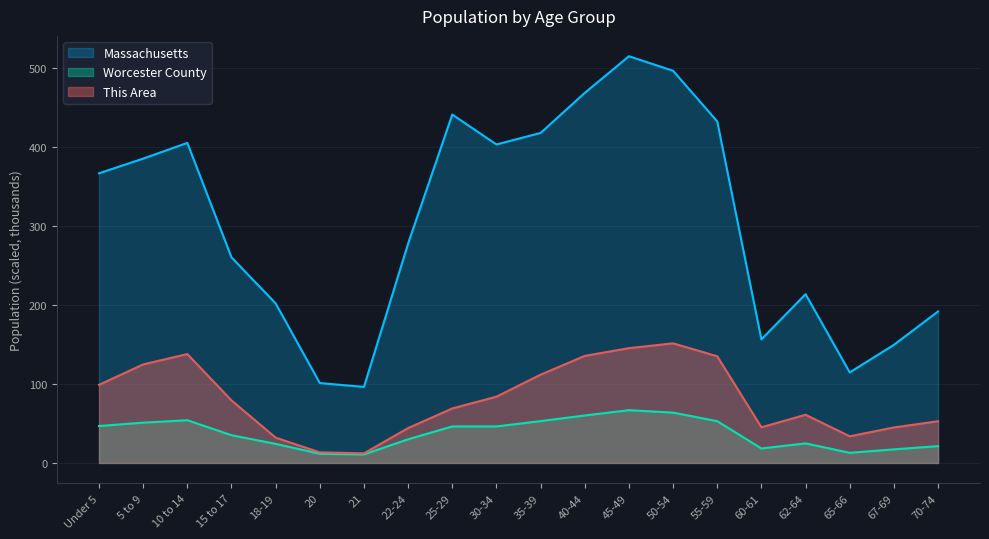

Which series has the largest total across all categories?

Massachusetts